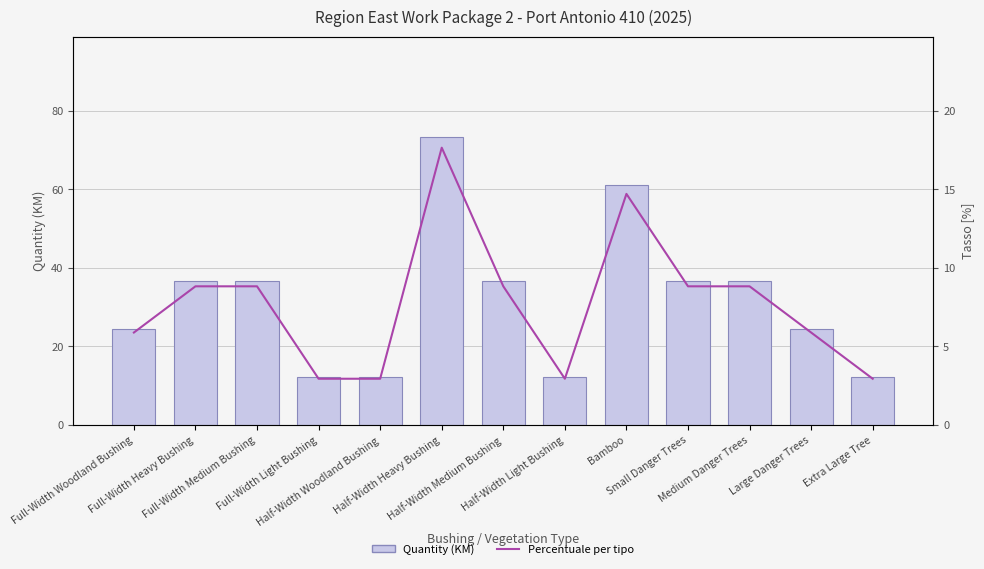

The value of Quantity (KM) at Full-Width Medium Bushing is 24.3. True or false?

False